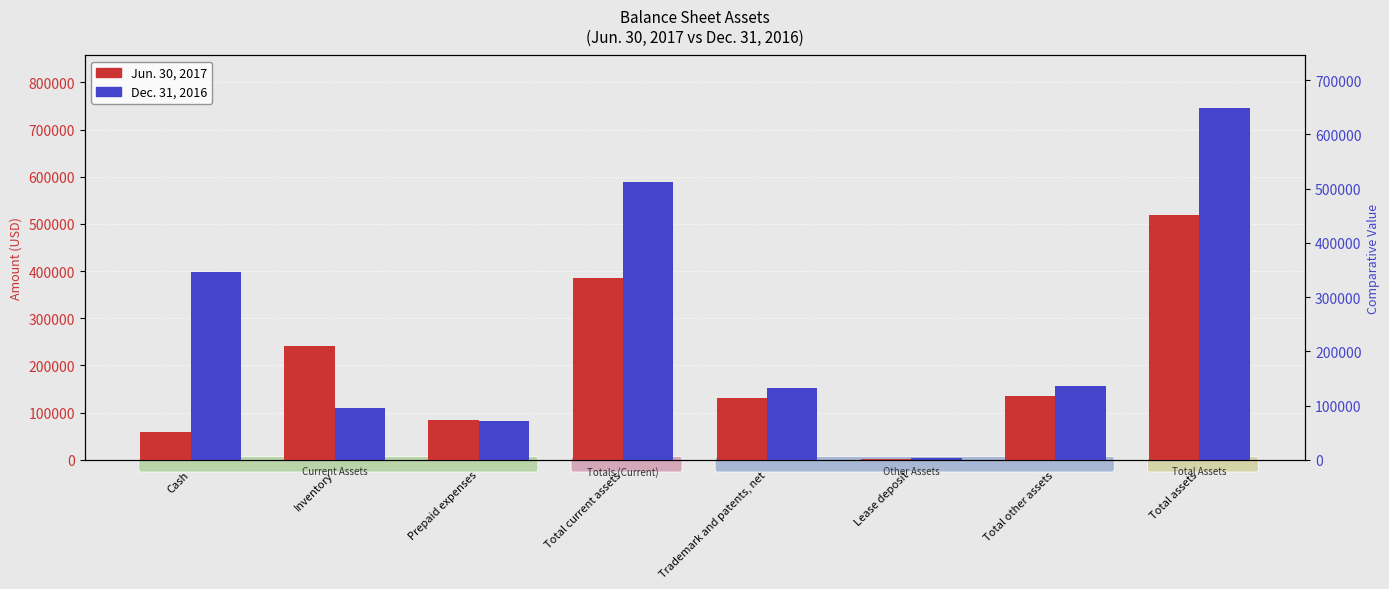

List the series in order of their peak value, lowest first.

Jun. 30, 2017, Dec. 31, 2016